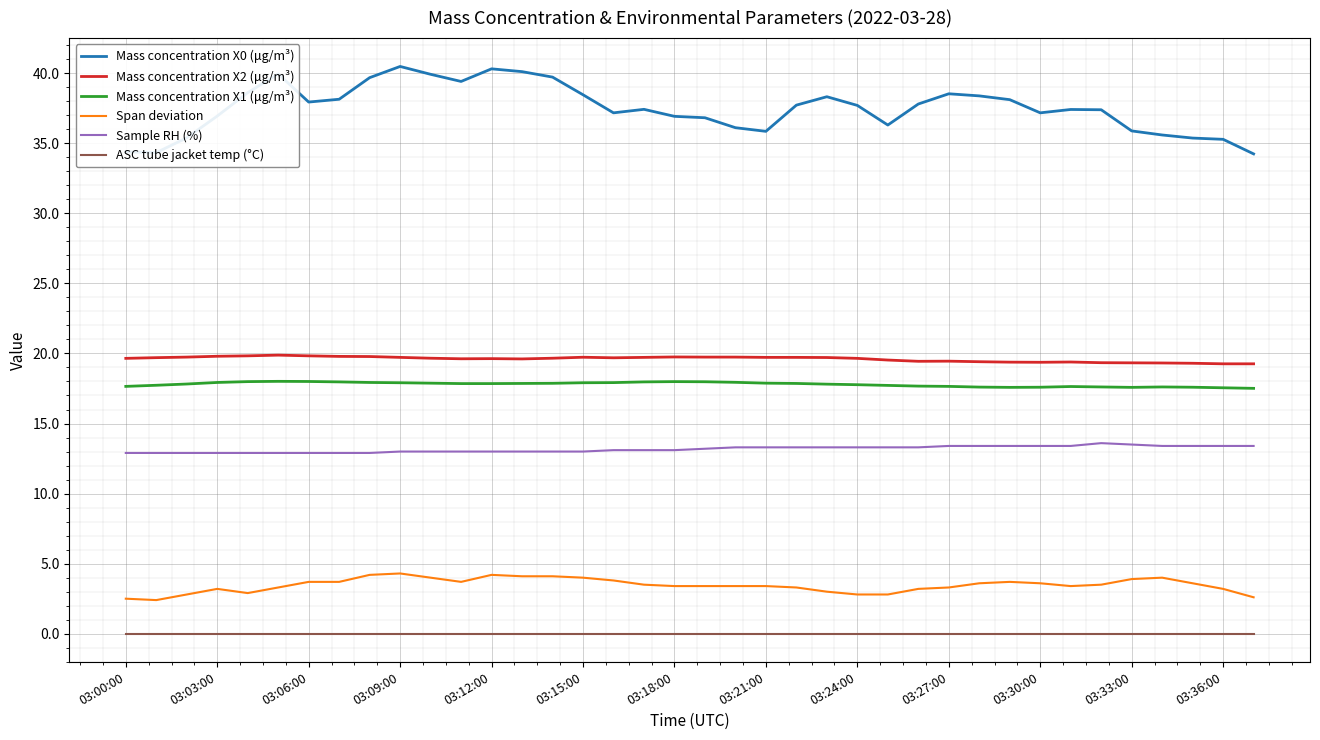

Which series has the largest total across all categories?

Mass concentration X0 (μg/m³)